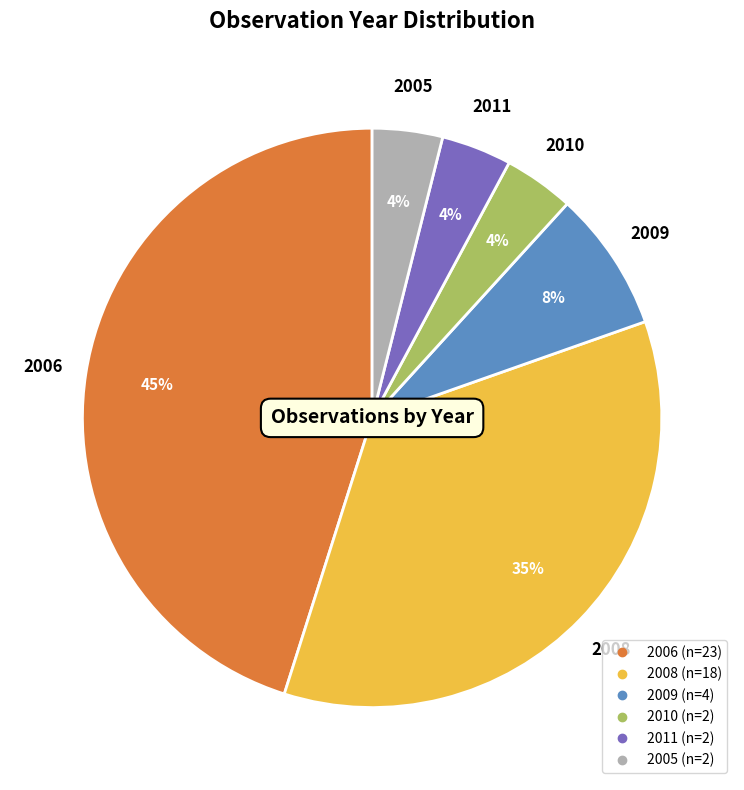

To the nearest percent, what is the combined percentage of 2010 and 2005?

8%